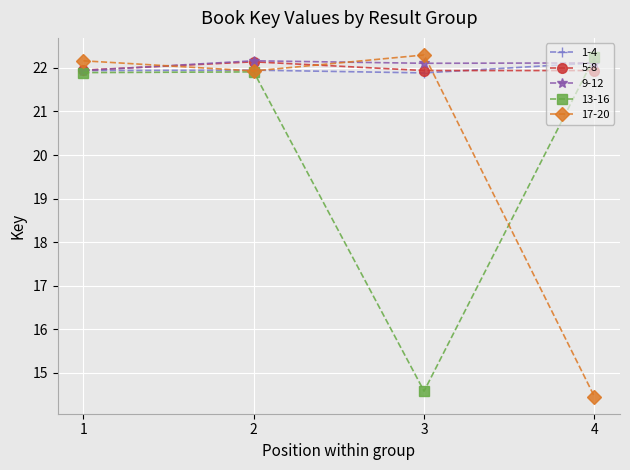

What is the value of the 1-4 point at the 1st from the left?

21.9